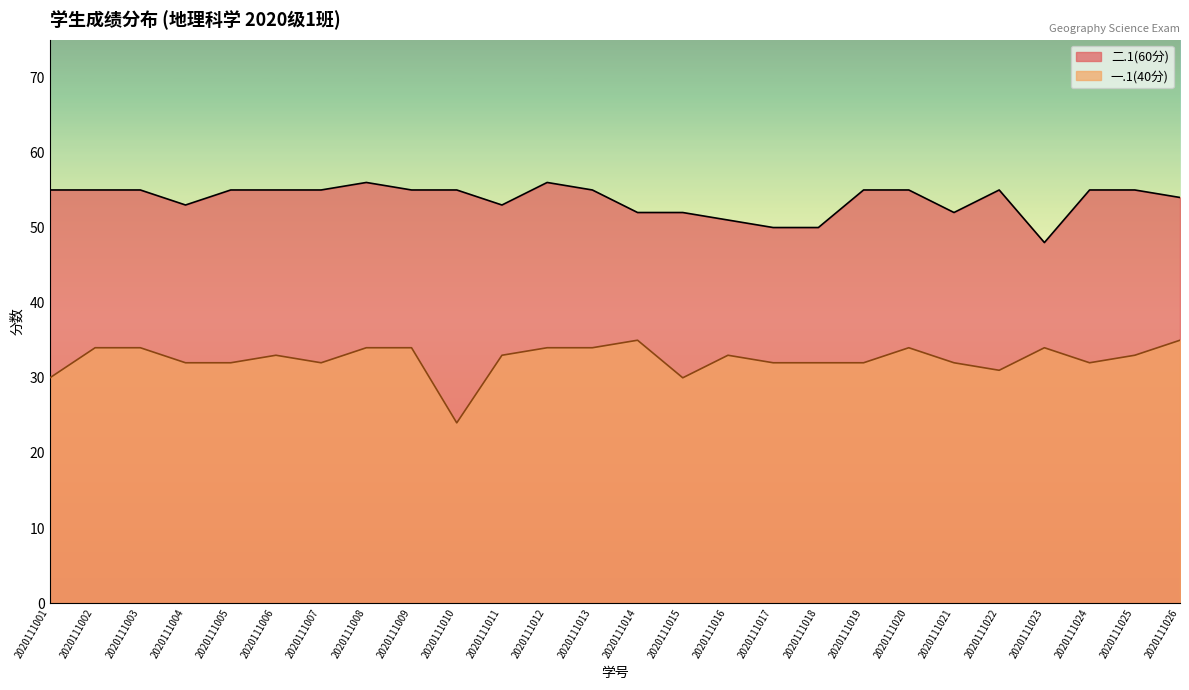

Reading right to left, transcribe all the data shown in this chart.

二.1(60分): 54	55	55	48	55	52	55	55	50	50	51	52	52	55	56	53	55	55	56	55	55	55	53	55	55	55
一.1(40分): 35	33	32	34	31	32	34	32	32	32	33	30	35	34	34	33	24	34	34	32	33	32	32	34	34	30